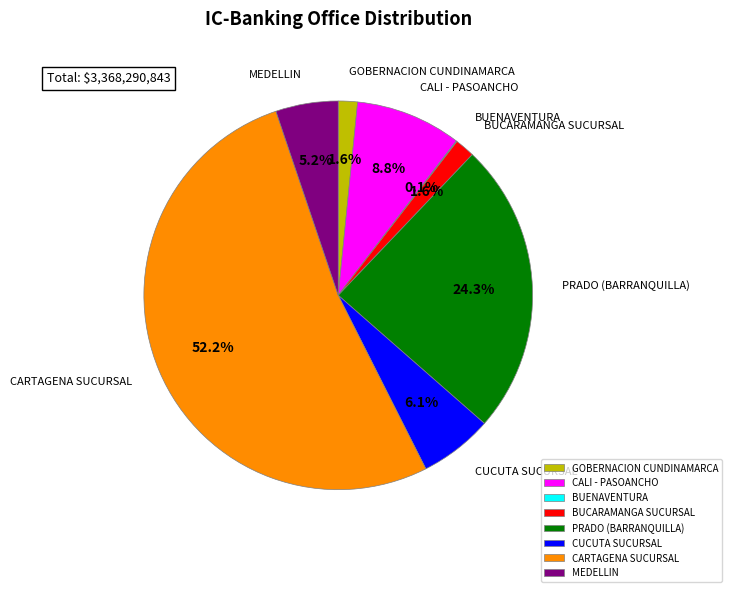

What portion of the pie excludes CUCUTA SUCURSAL?

93.9%